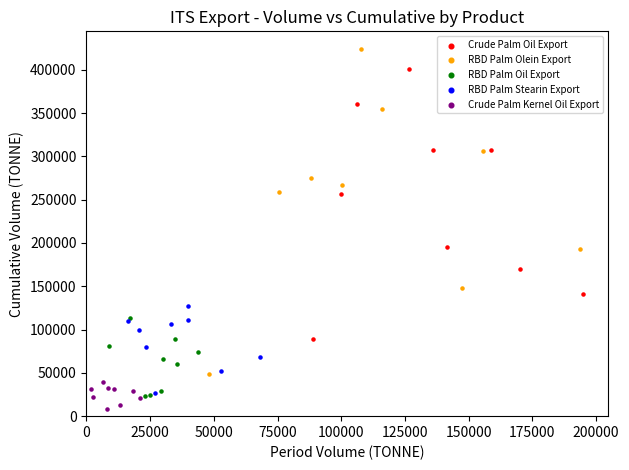

Which series reaches the maximum Y coordinate?

RBD Palm Olein Export